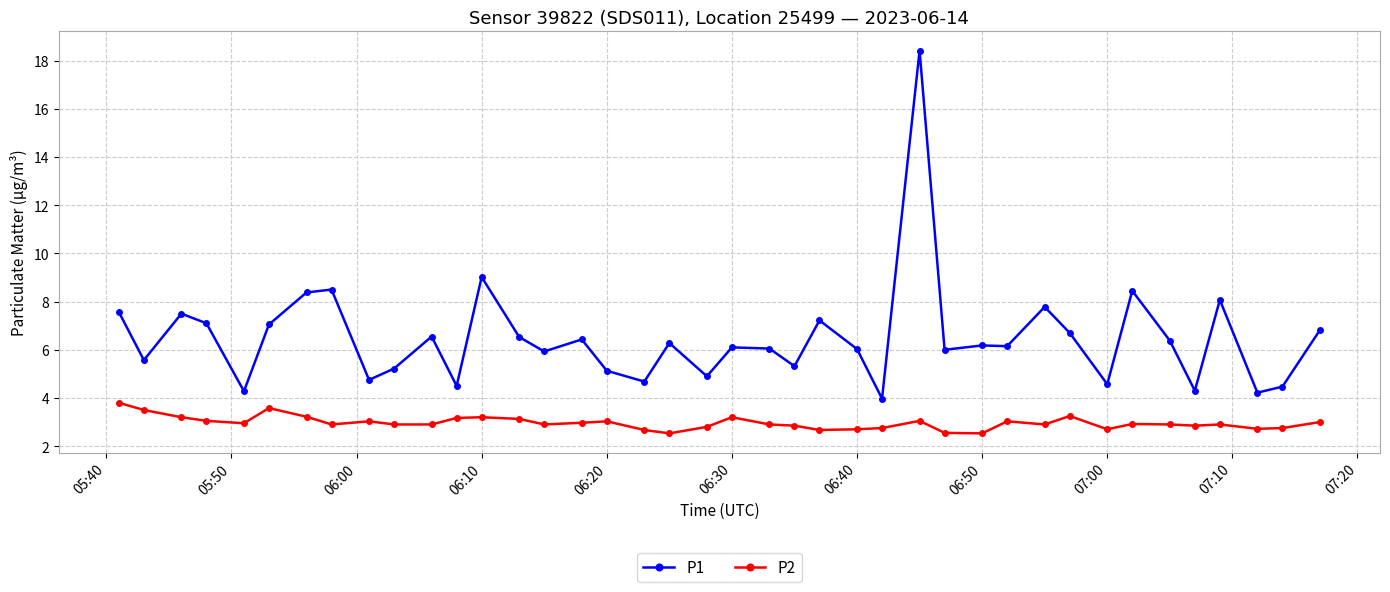

Which series has the largest total across all categories?

P1